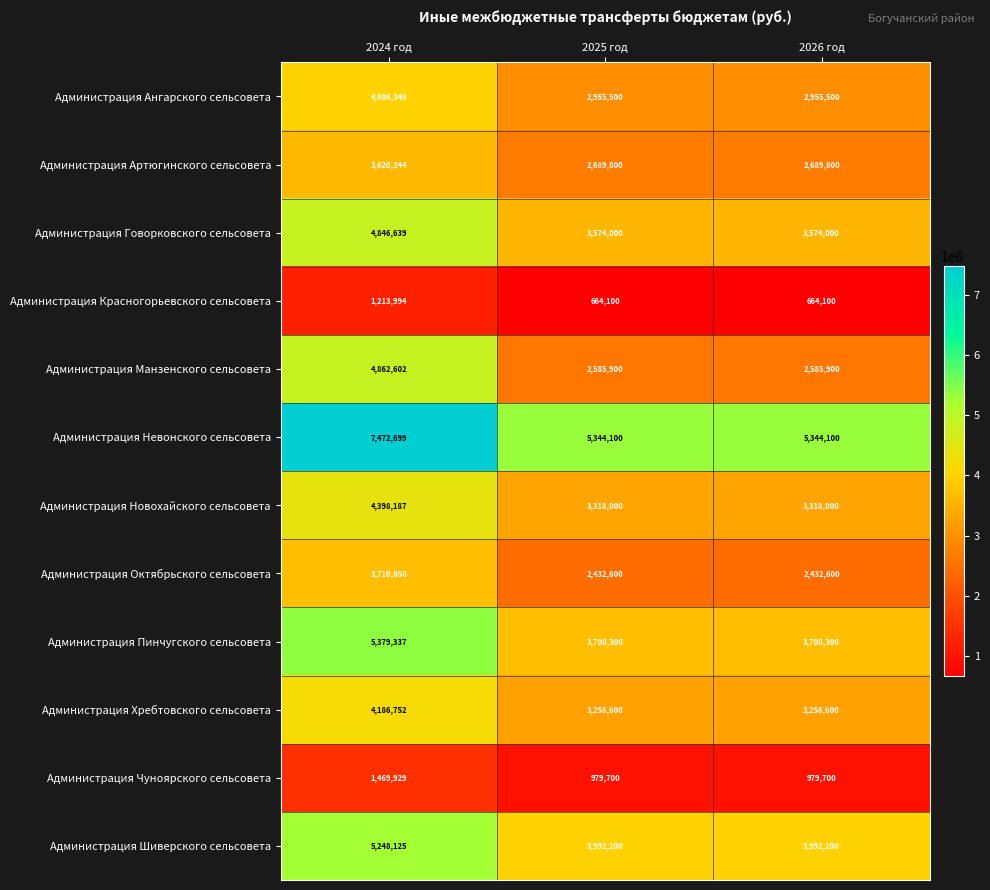

Rank the series by their maximum value, from highest to lowest.

Администрация Невонского сельсовета, Администрация Пинчугского сельсовета, Администрация Шиверского сельсовета, Администрация Манзенского сельсовета, Администрация Говорковского сельсовета, Администрация Новохайского сельсовета, Администрация Хребтовского сельсовета, Администрация Ангарского сельсовета, Администрация Октябрьского сельсовета, Администрация Артюгинского сельсовета, Администрация Чуноярского сельсовета, Администрация Красногорьевского сельсовета